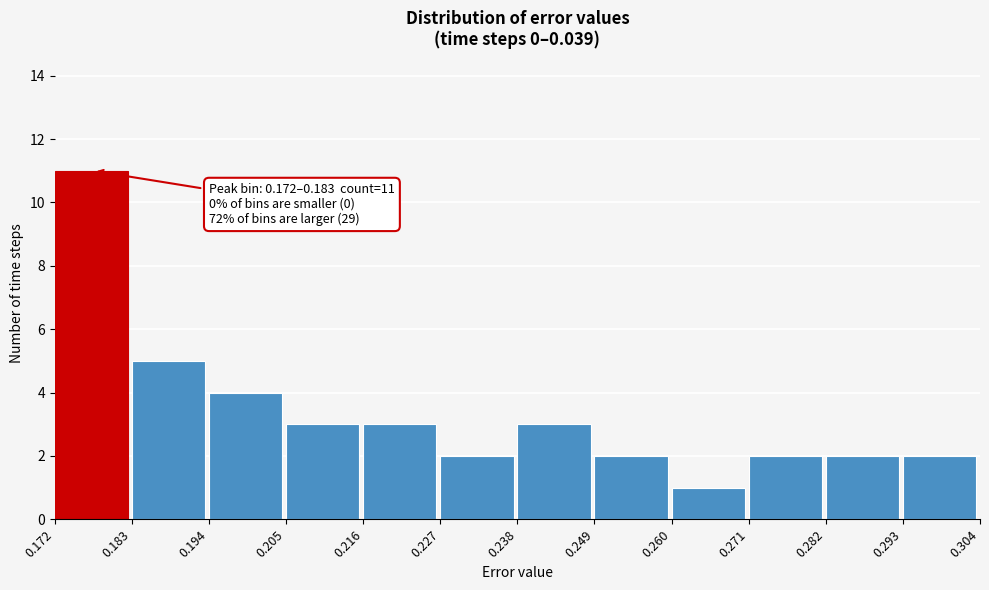

Over which range of the x-axis is the bar tallest?

0.172 to 0.183